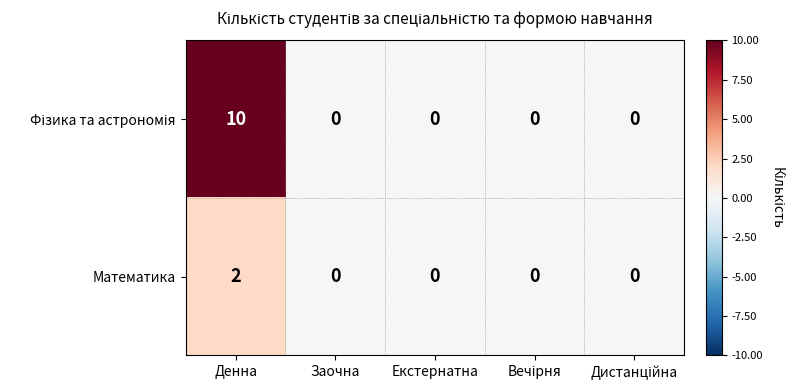

The value of Математика at Заочна is -1. True or false?

False